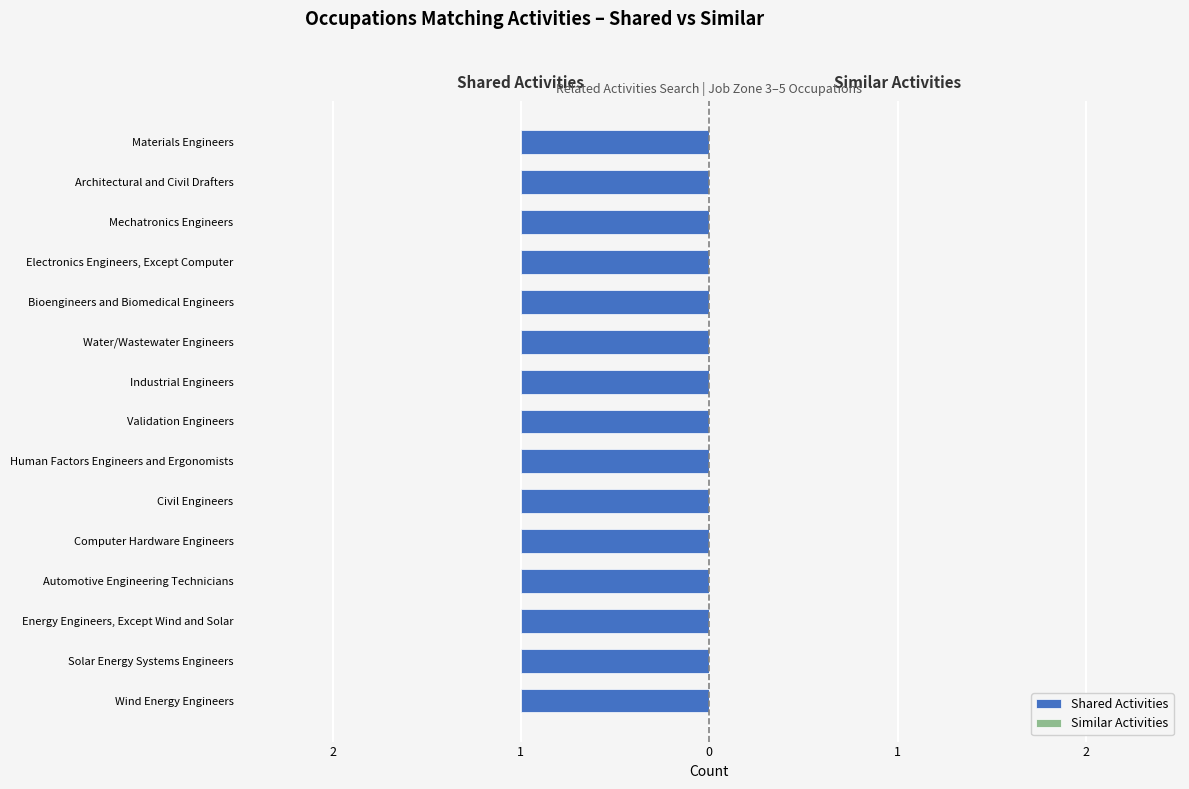

What is the lowest value of the Shared Activities series?

1